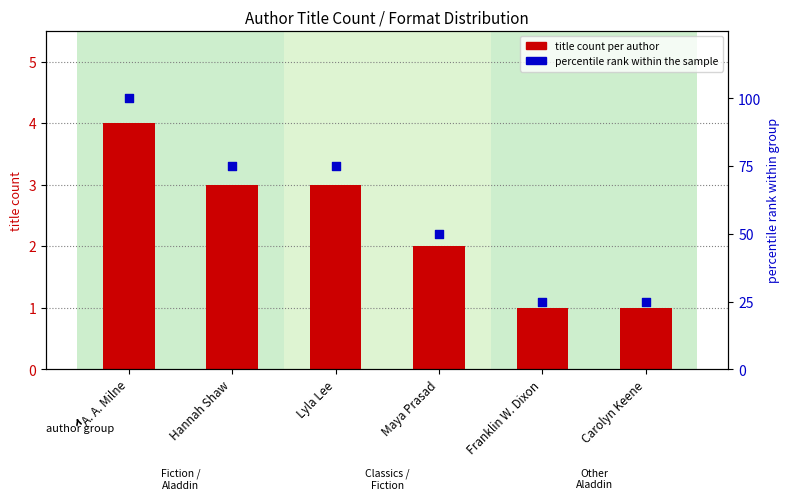

Which series reaches the minimum Y coordinate?

title count per author